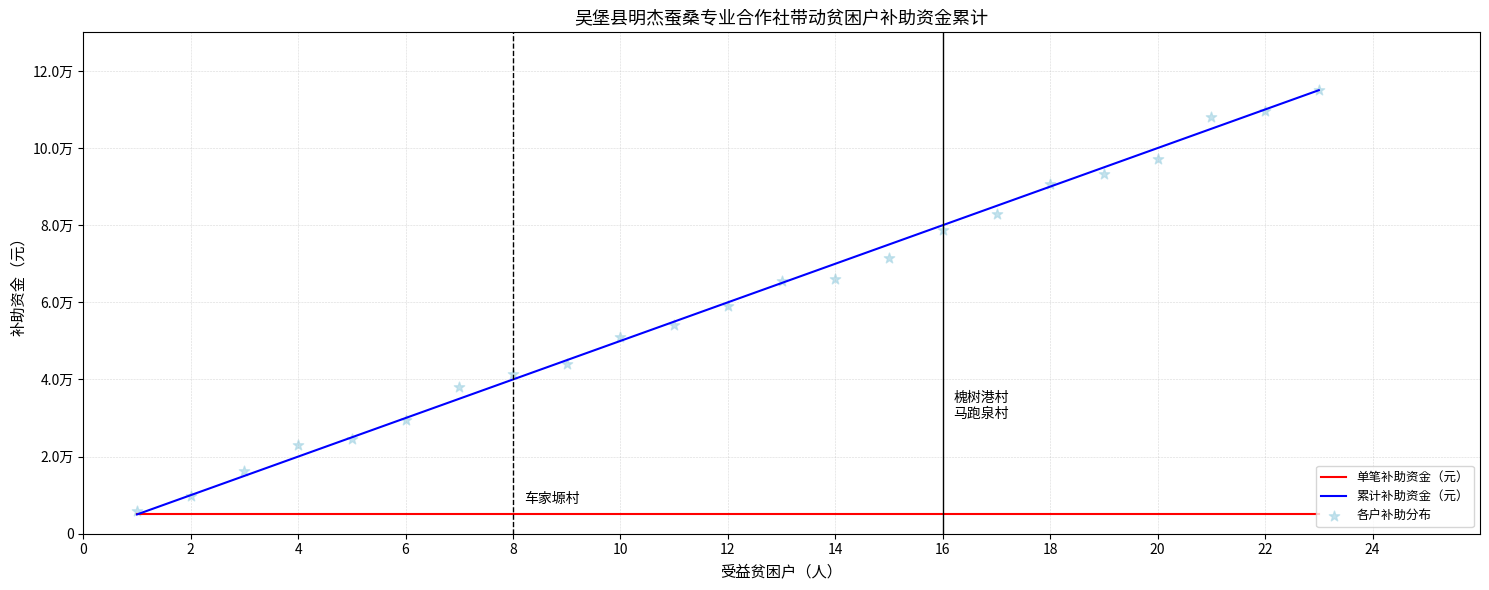

Which series reaches the minimum Y coordinate?

单笔补助资金（元）